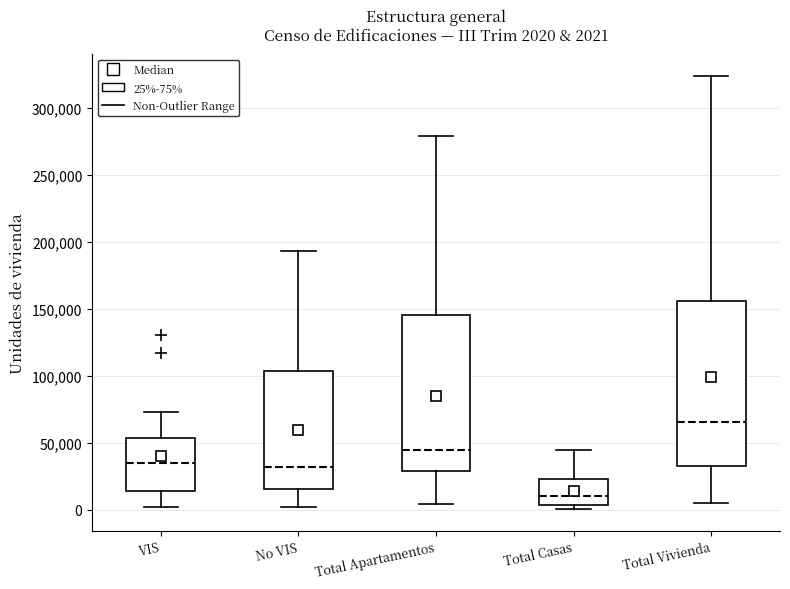

Which box has the highest median line?

Total Vivienda